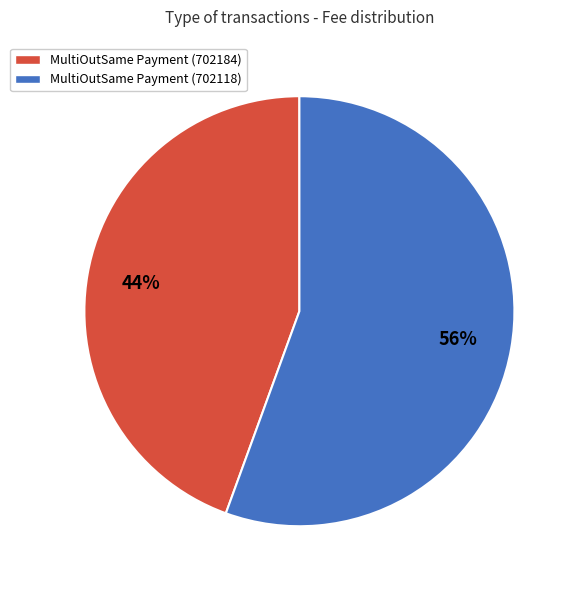

What is the largest slice in the pie chart?

MultiOutSame Payment (702118)